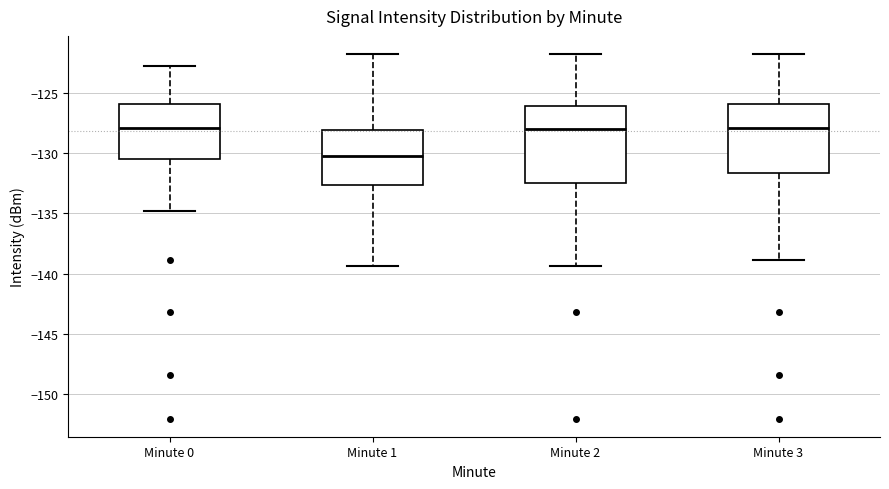

Comparing the boxes themselves (not the whiskers), which one is the tallest?

Minute 2